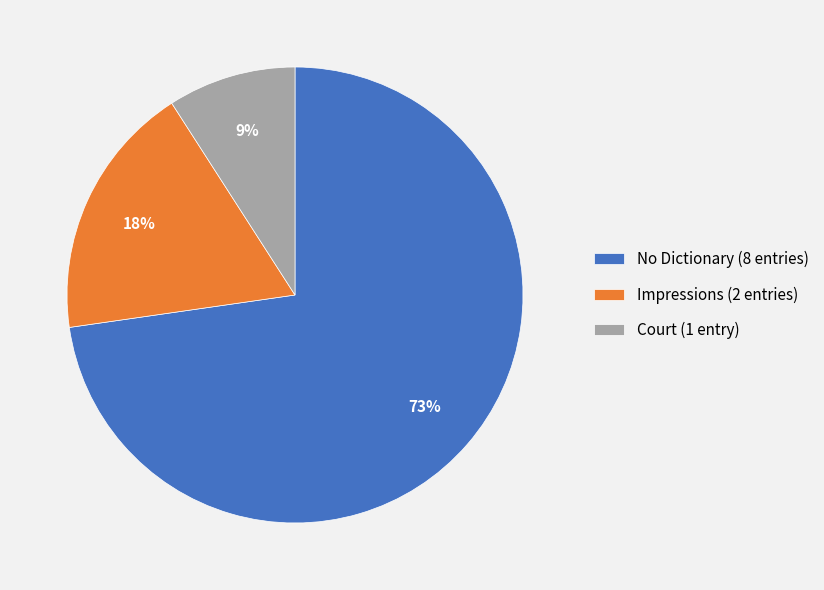

The Court (1 entry) slice represents 9% of the pie. True or false?

True